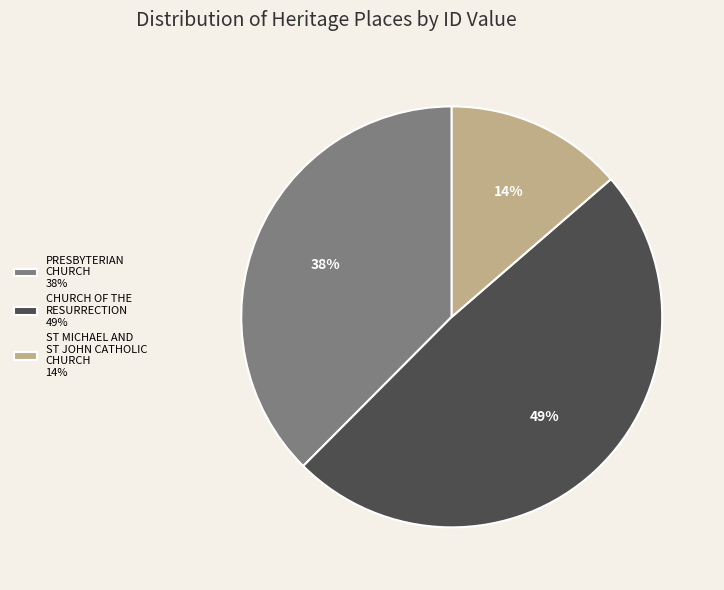

Which slice is the smallest?

ST MICHAEL AND ST JOHN CATHOLIC CHURCH